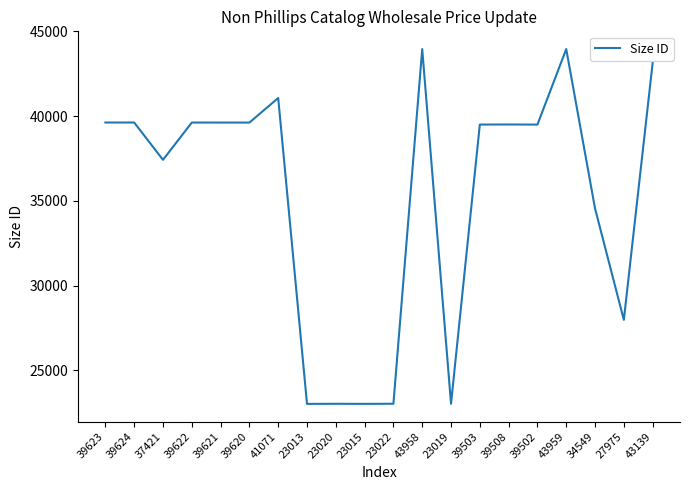

The value at 39624 is 39624. True or false?

True